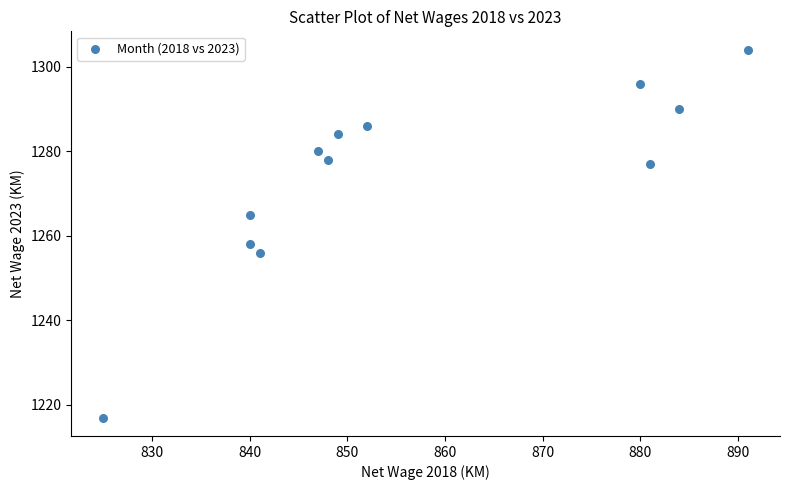

What Y value in the scatter plot is closest to 1260?

1258